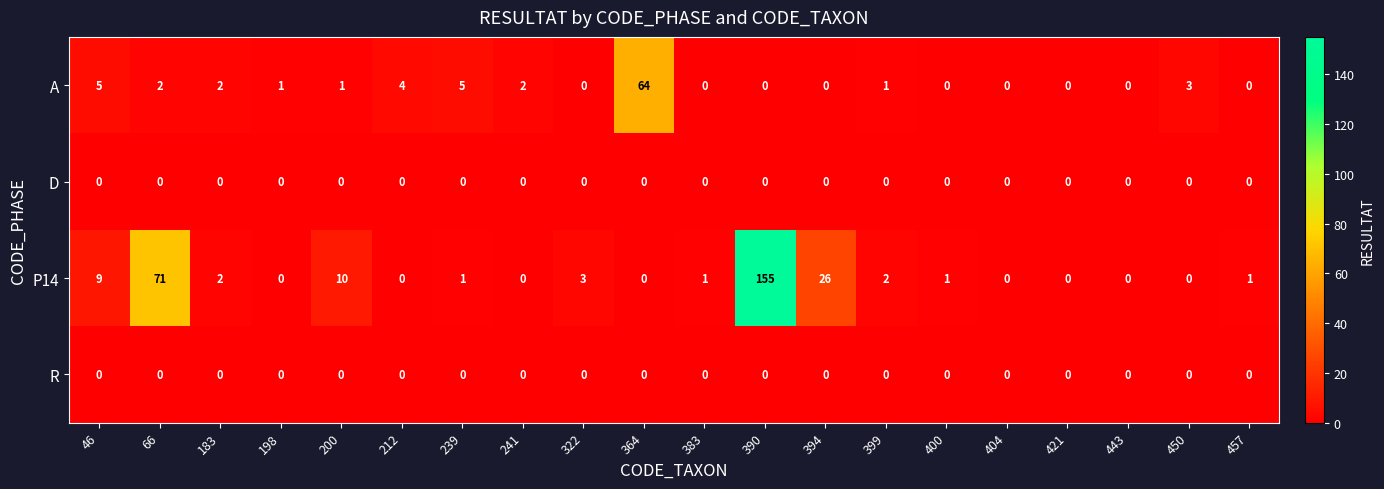

At which category is the sum across all series the highest?

390